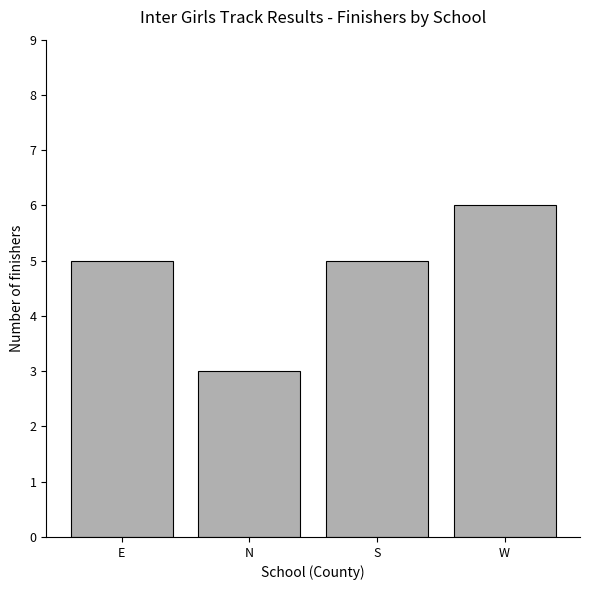

The chart shows a value of 6 at W. True or false?

True